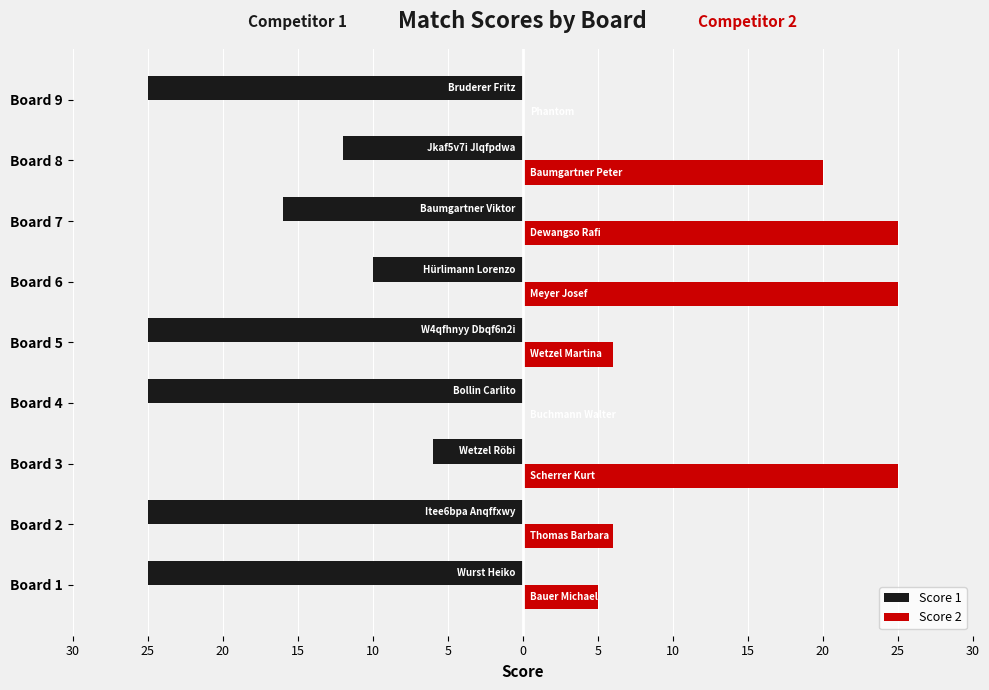

What are all the series names shown in the legend?

Score 1, Score 2